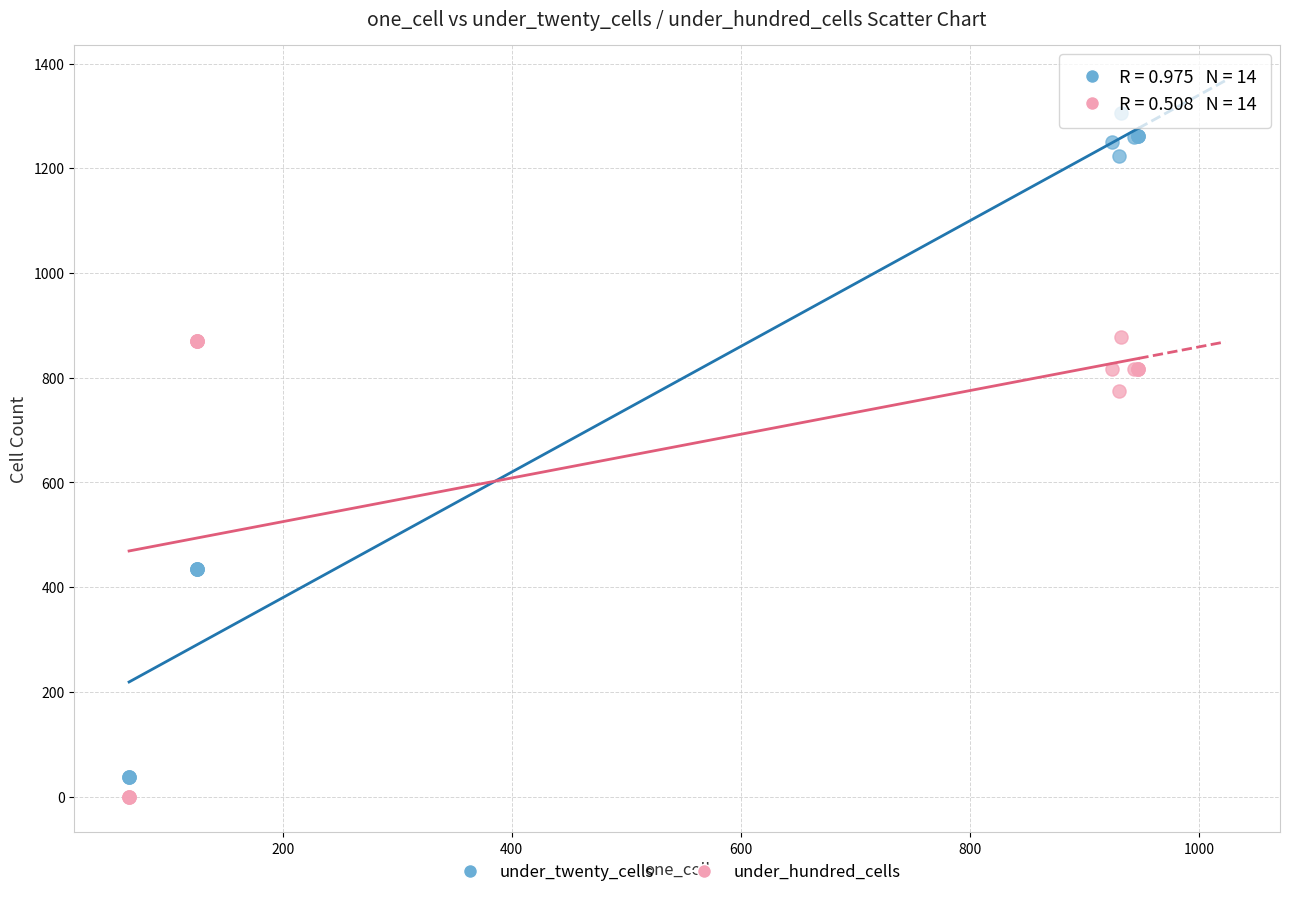

In the under_twenty_cells series, what Y value is closest to 671?

435